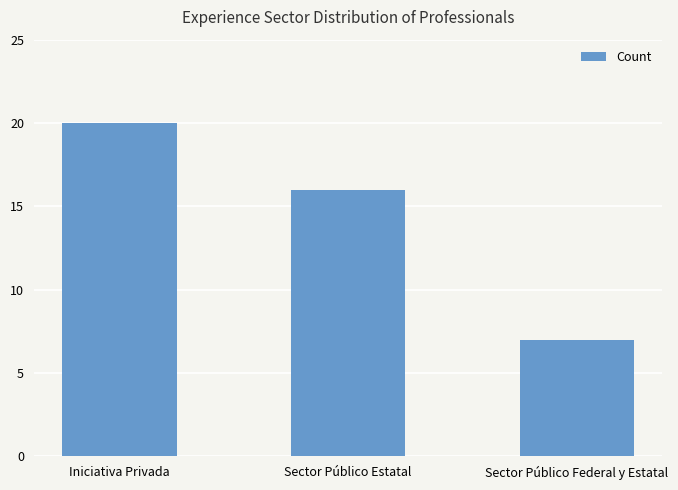

What is the value of the 1st bar from the left?

20